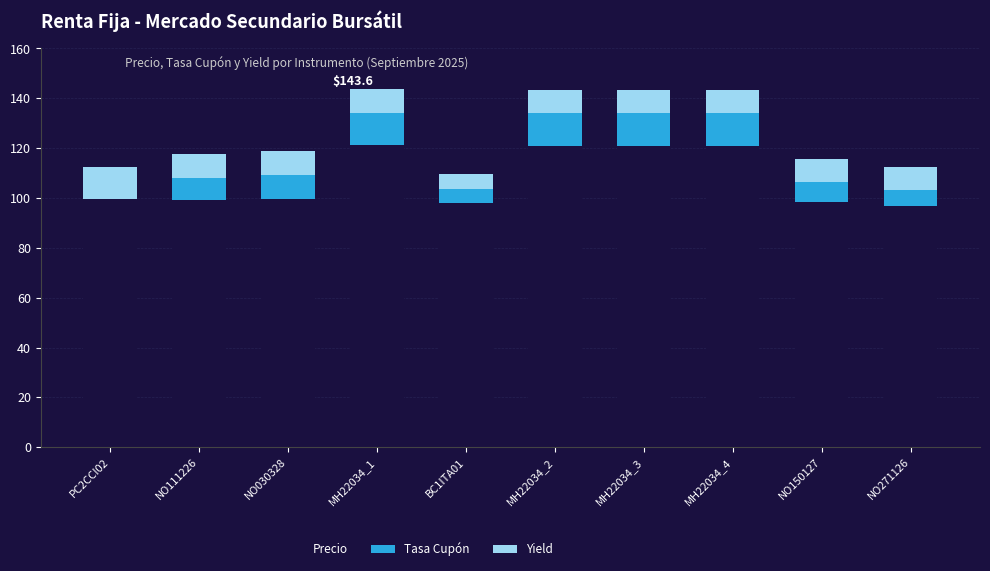

What is the highest value of the Precio series?

121.2